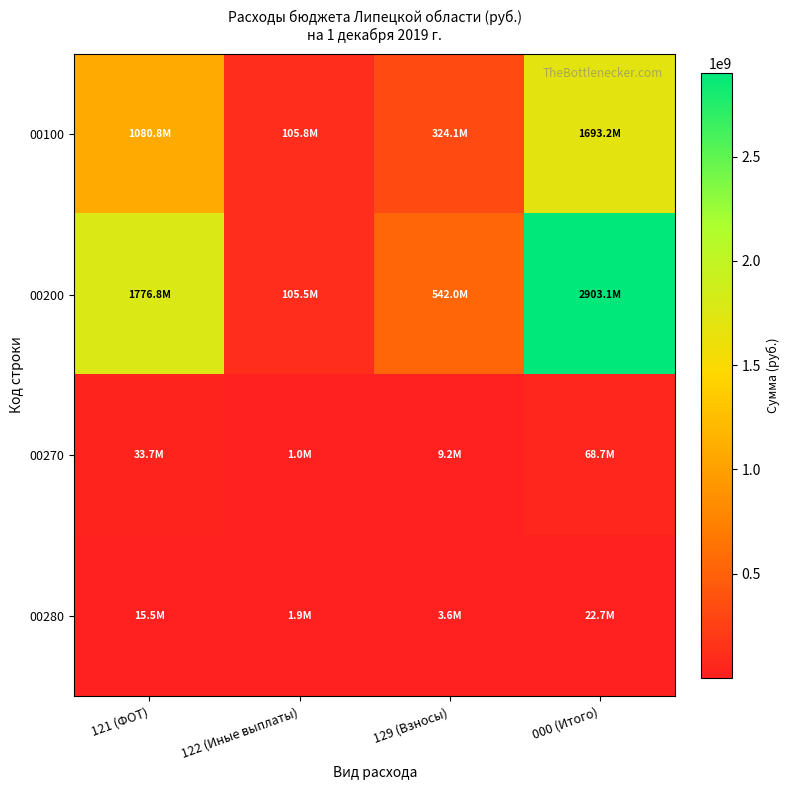

Reading left to right, transcribe all the data shown in this chart.

00100: 121 (ФОТ)=1080817904.8	122 (Иные выплаты)=105815746.1	129 (Взносы)=324108034.8	000 (Итого)=1693186001.5
00200: 121 (ФОТ)=1776828785.7	122 (Иные выплаты)=105524956.1	129 (Взносы)=542043012.2	000 (Итого)=2903114411.6
00270: 121 (ФОТ)=33705542.5	122 (Иные выплаты)=1047433.1	129 (Взносы)=9177728.3	000 (Итого)=68725682.0
00280: 121 (ФОТ)=15518529.2	122 (Иные выплаты)=1915769.0	129 (Взносы)=3607565.0	000 (Итого)=22691886.1